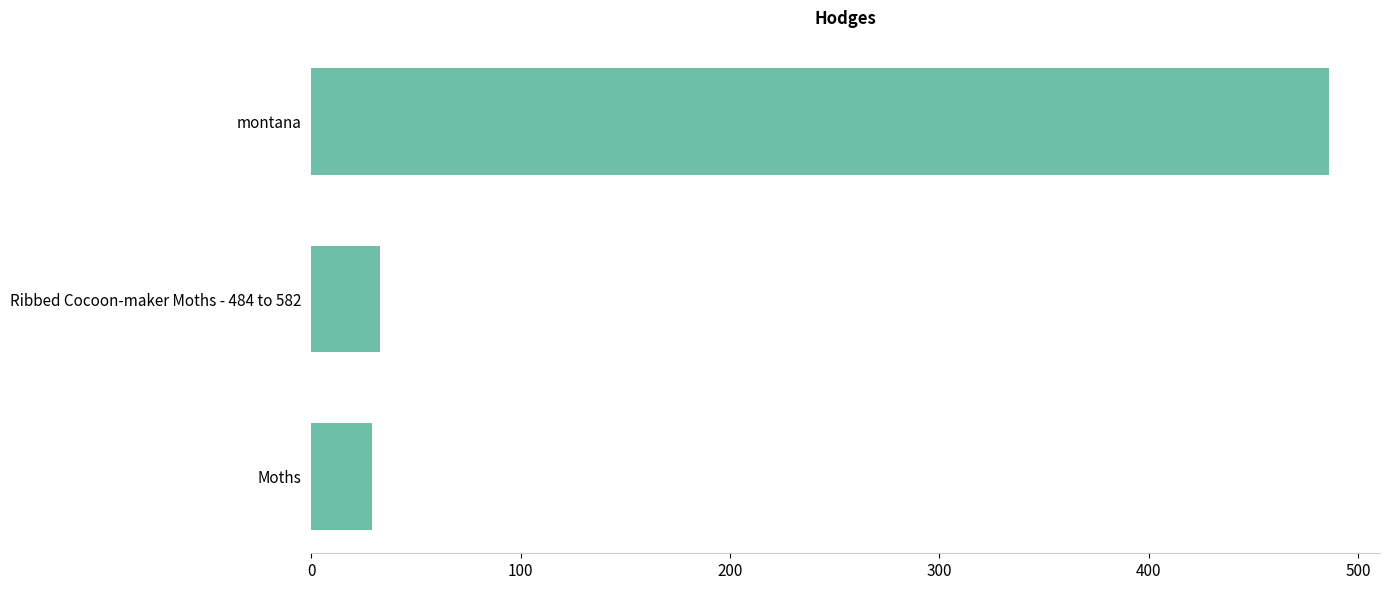

The chart shows a value of 45.6 at Moths. True or false?

False